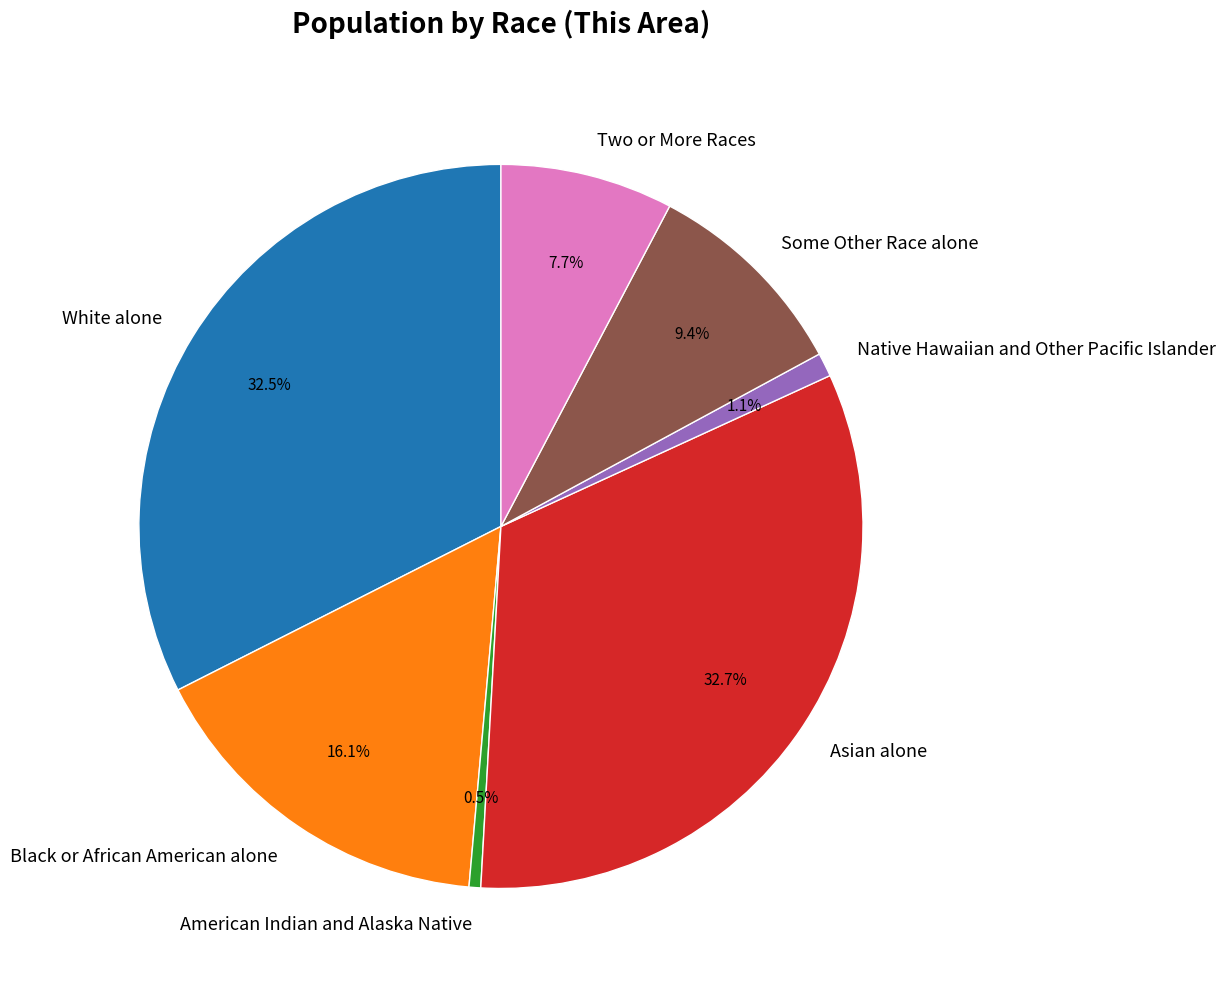

Between American Indian and Alaska Native and Black or African American alone, which is larger?

Black or African American alone